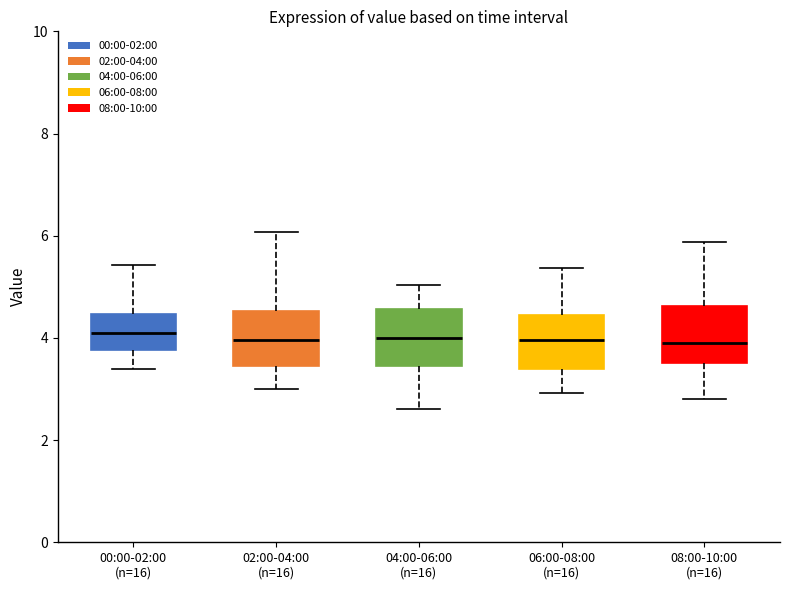

Reading left to right, read every box against the y-axis: the position of its median line, the range the box covers, and the ends of its whiskers. The values are not printed on the chart, so give them approximately, as read against the axis.

00:00-02:00 (n=16): median 4.2, box 3.8 to 4.4, whiskers 3.4 to 5.4
02:00-04:00 (n=16): median 4.0, box 3.4 to 4.6, whiskers 3.0 to 6.0
04:00-06:00 (n=16): median 4.0, box 3.4 to 4.6, whiskers 2.6 to 5.0
06:00-08:00 (n=16): median 4.0, box 3.4 to 4.4, whiskers 3.0 to 5.4
08:00-10:00 (n=16): median 4.0, box 3.6 to 4.6, whiskers 2.8 to 5.8